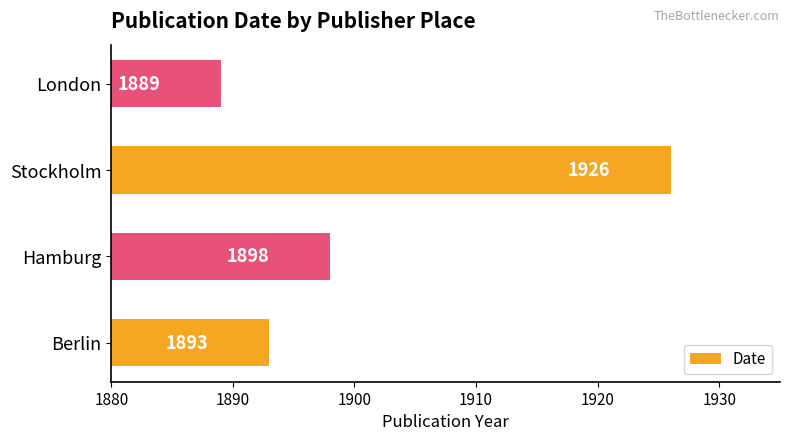

What value does the data have at London, to the nearest 5?

1890